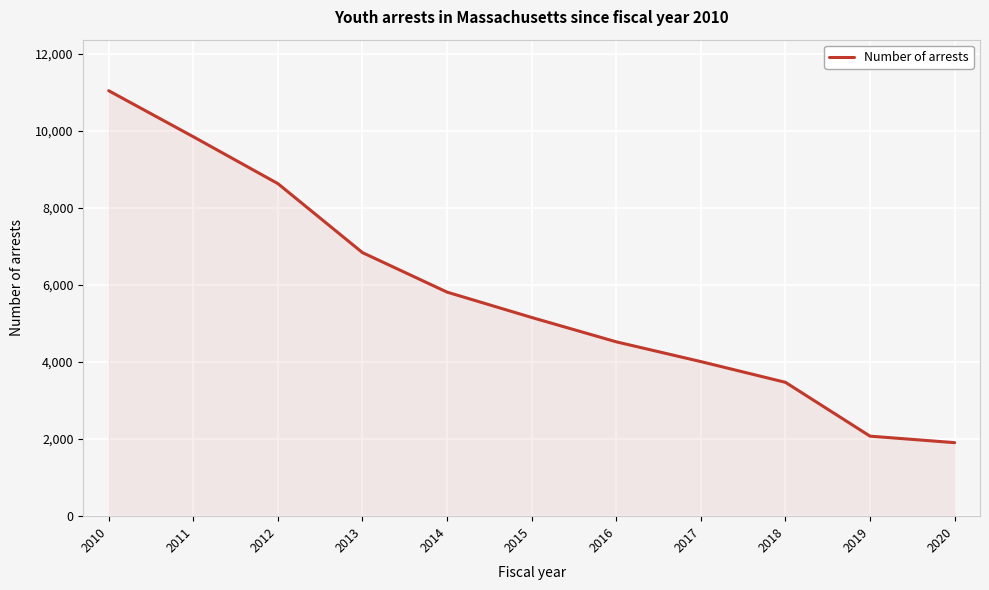

Is it true that the value at 2019 is 2975?

False